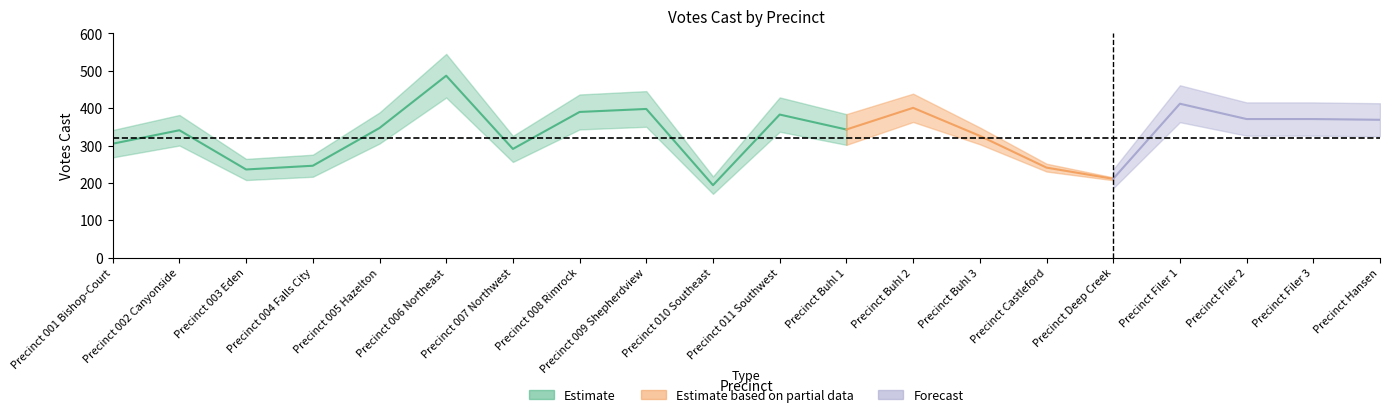

True or false: Estimate based on partial data has a value of 679 at 7.

False